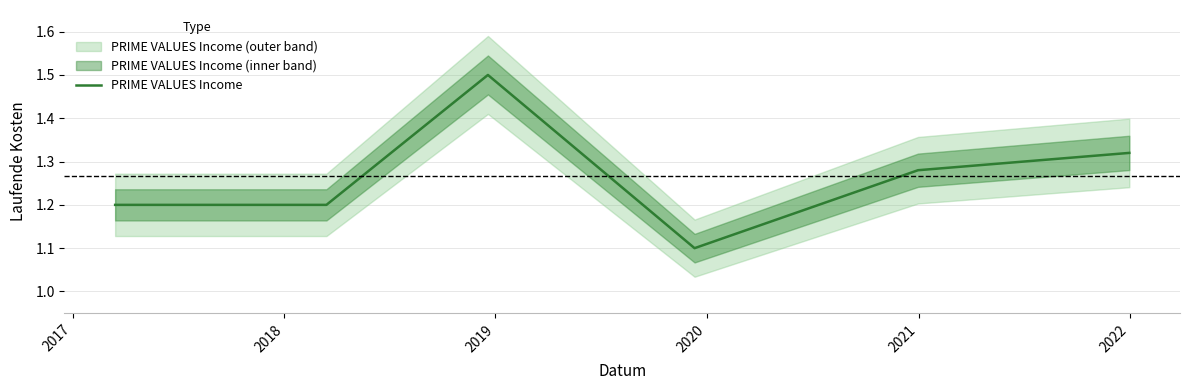

True or false: the data has more than 1 interior local peaks.

False